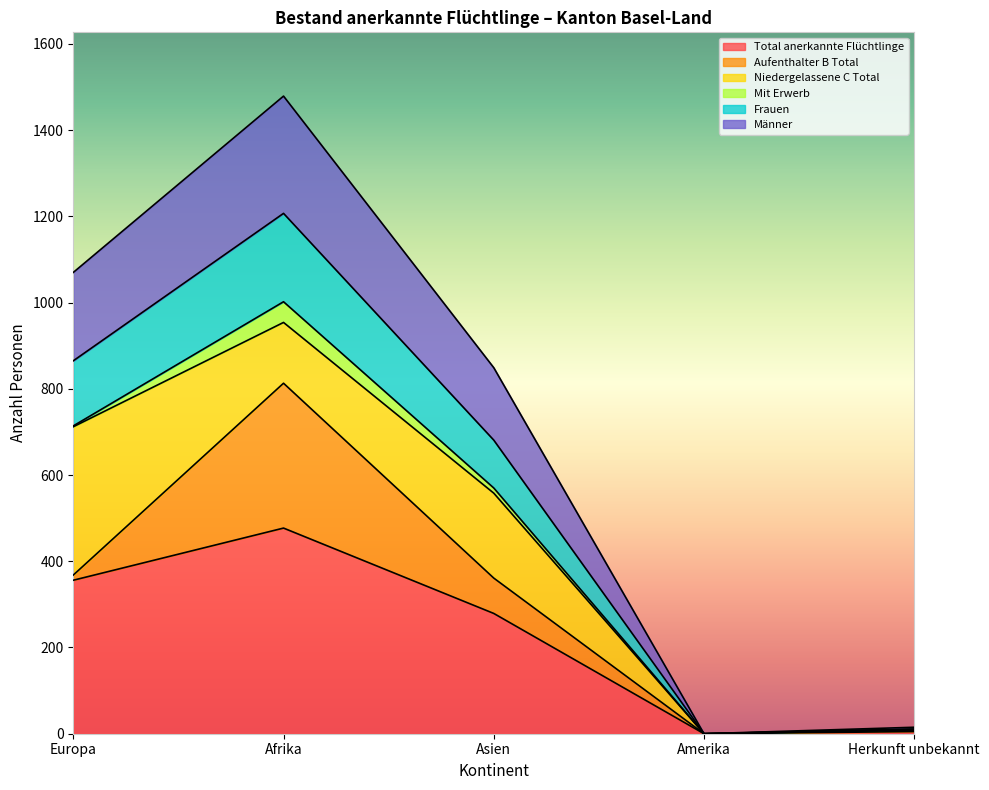

Where is Total anerkannte Flüchtlinge nearest to the value 238?

Asien